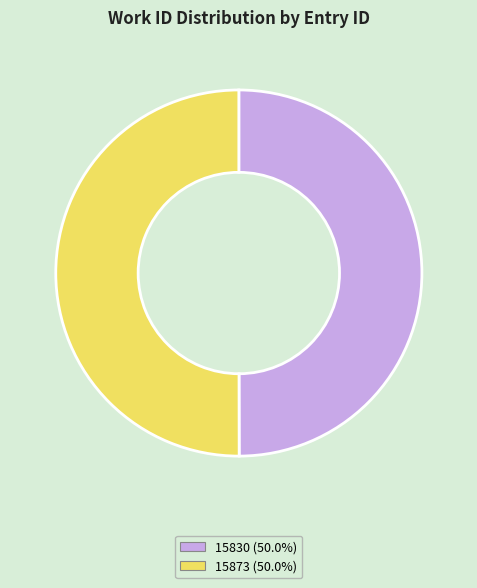

The 15830 slice represents 50% of the pie. True or false?

True